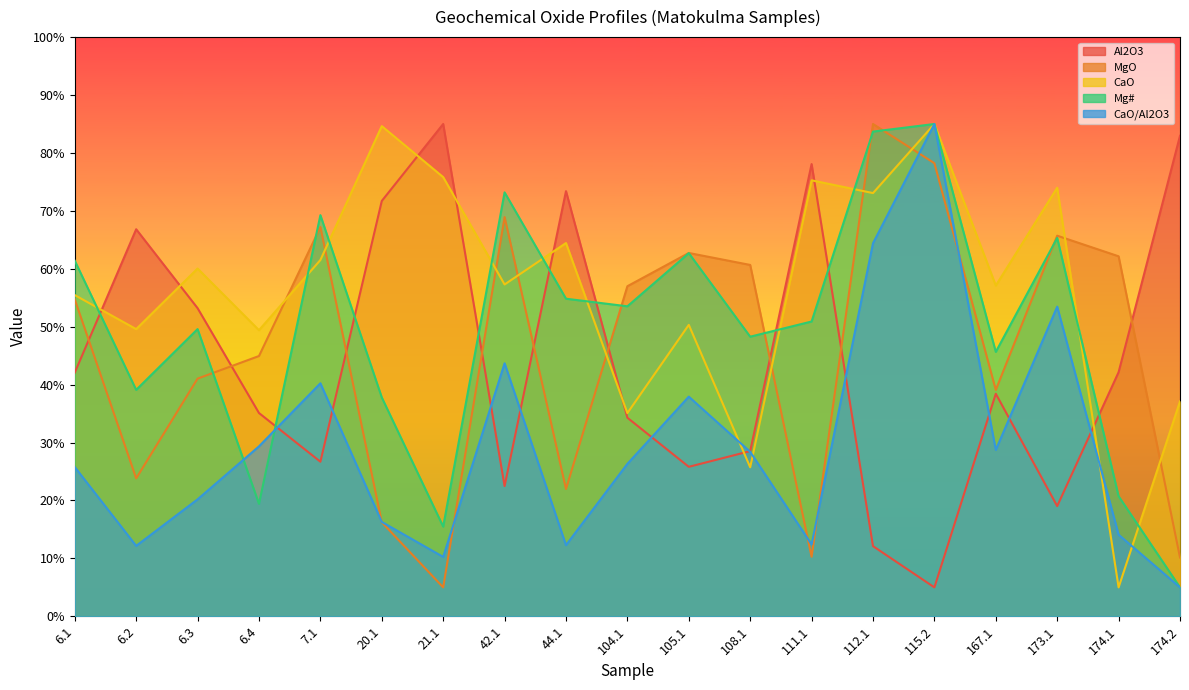

At which category is the sum across all series the highest?

115.2